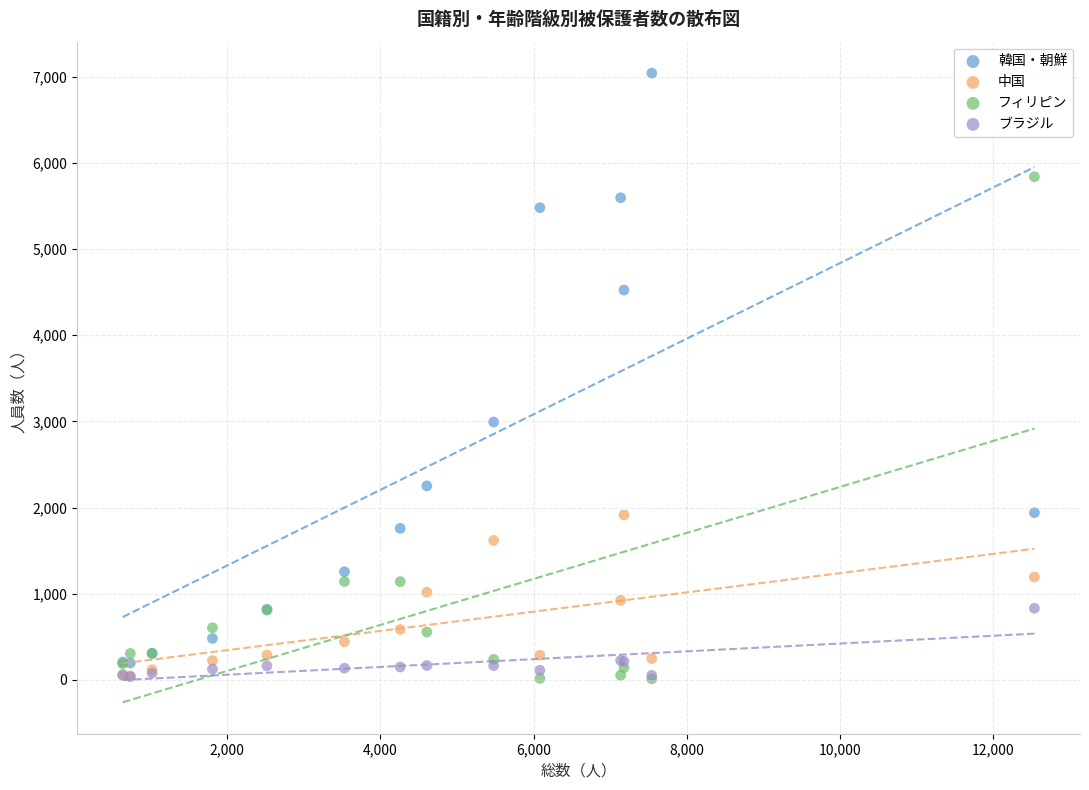

Which series contains the highest Y value?

韓国・朝鮮